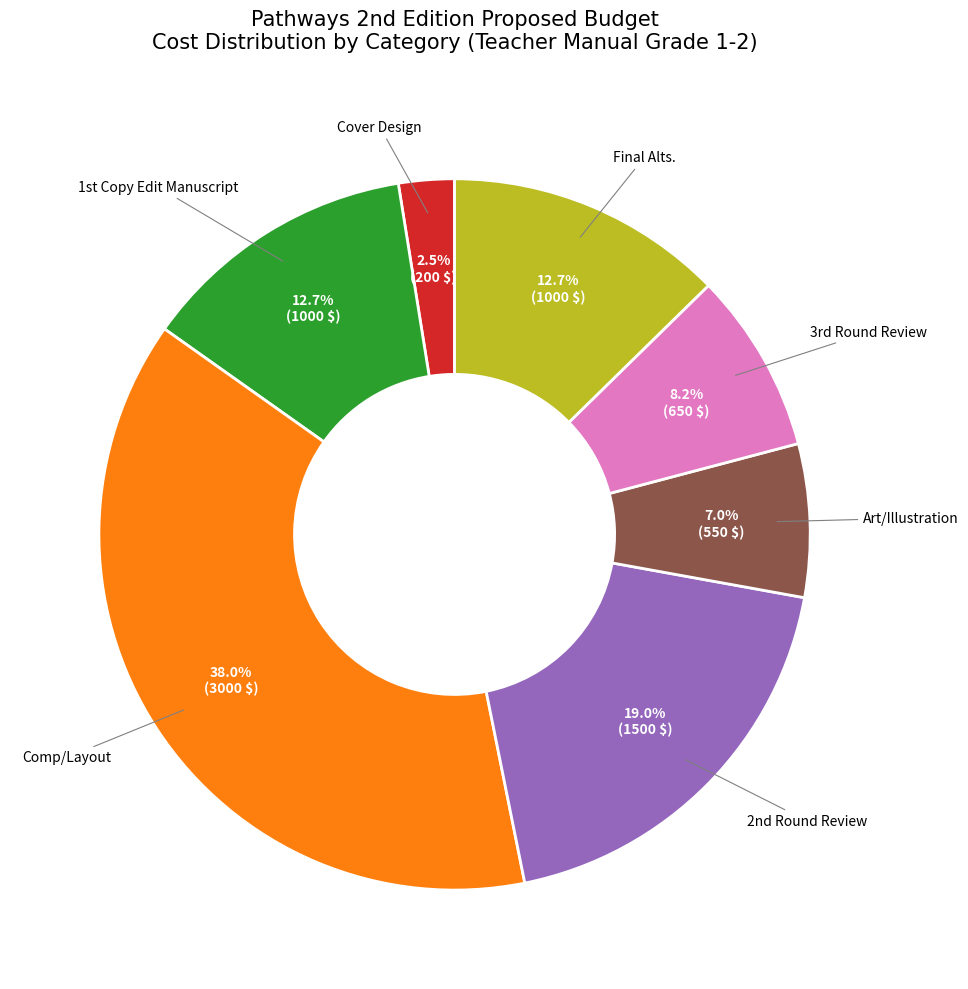

Does any single category account for the majority?

No